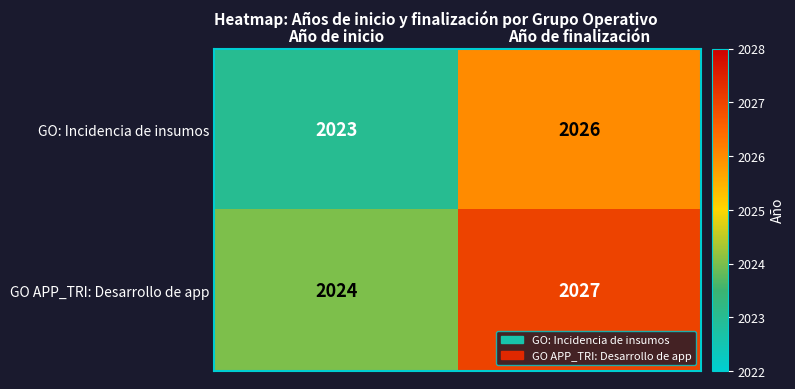

How many categories are shown in the chart?

2